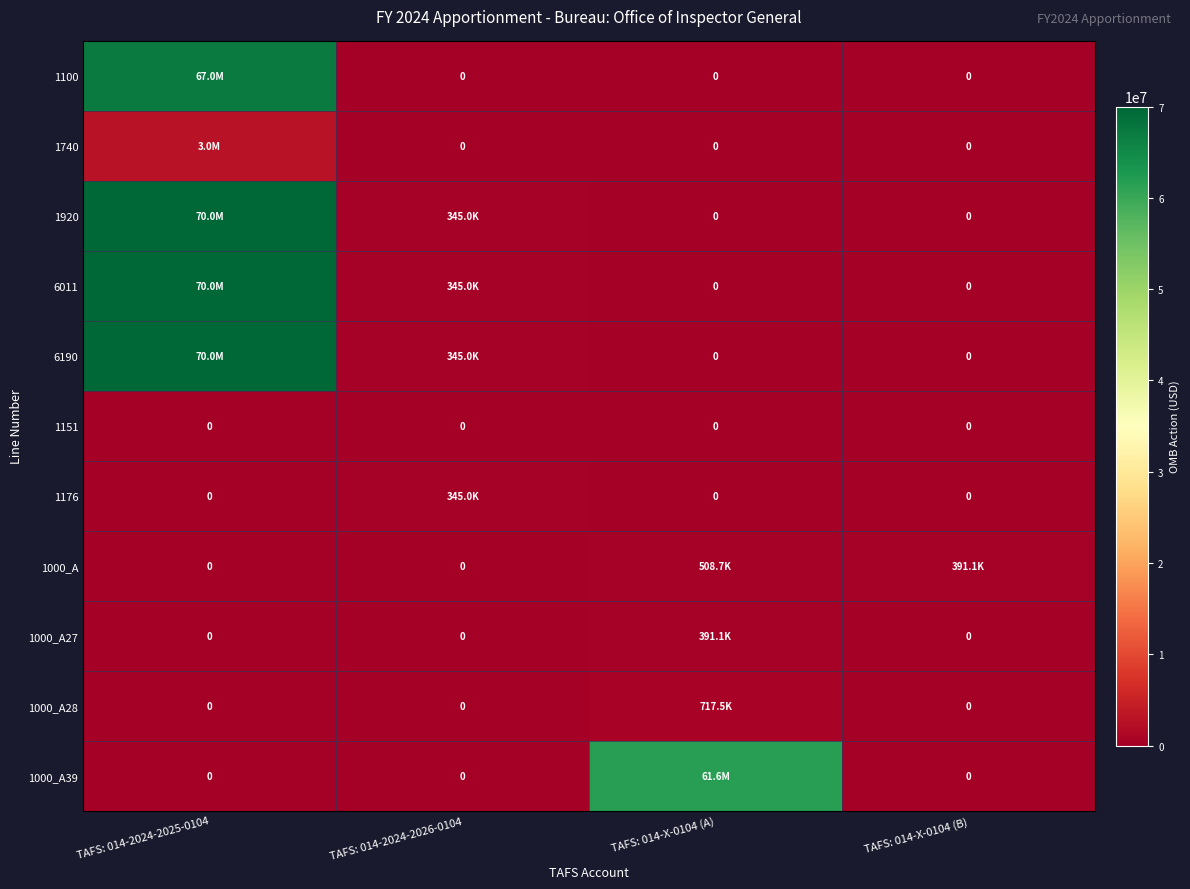

How many data points does each series have?

4